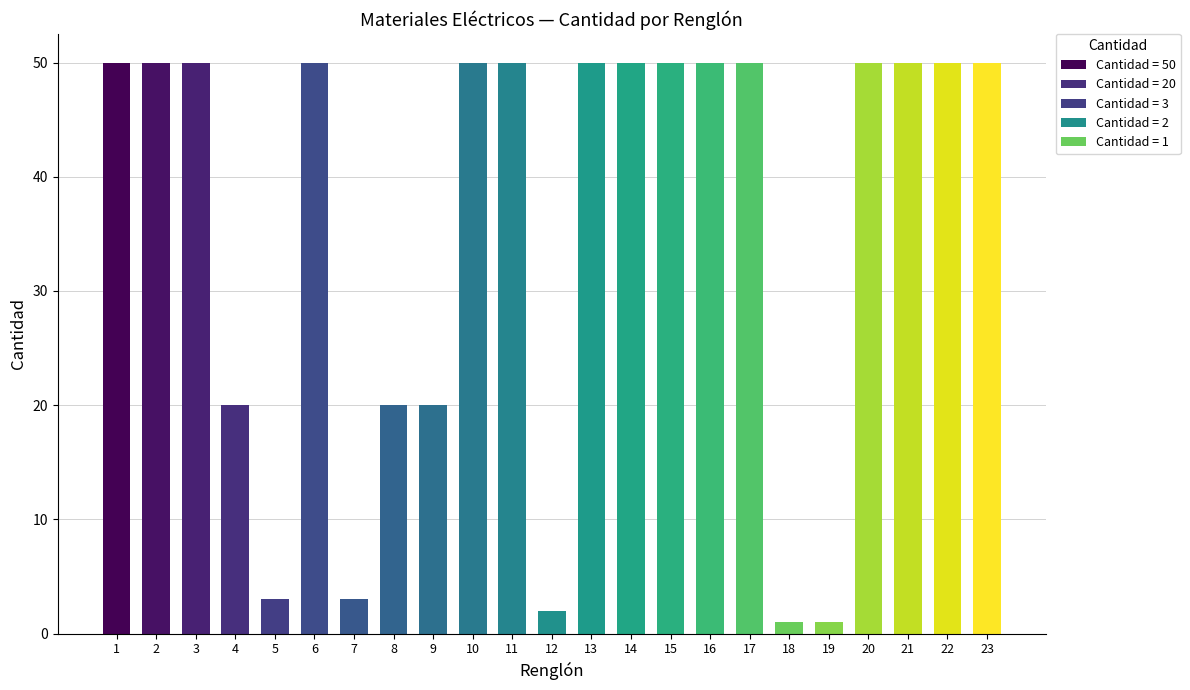

The chart shows a value of 1 at 19. True or false?

True